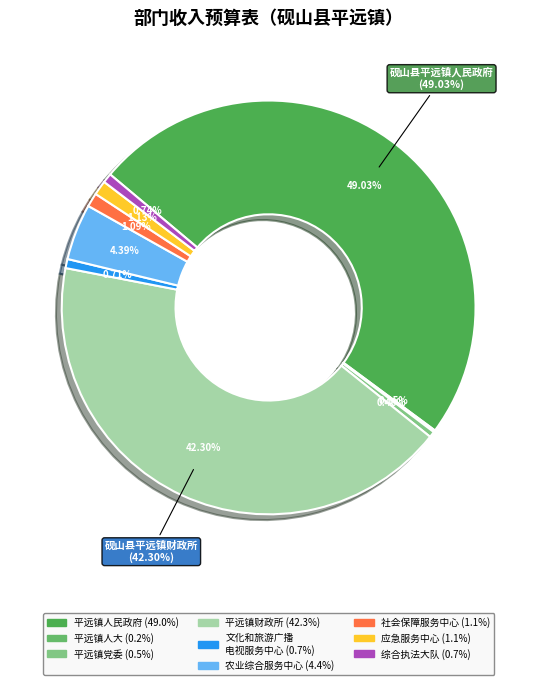

What is the ratio of the value at 砚山县平远镇财政所 to the value at 砚山县平远镇党委?

92.3